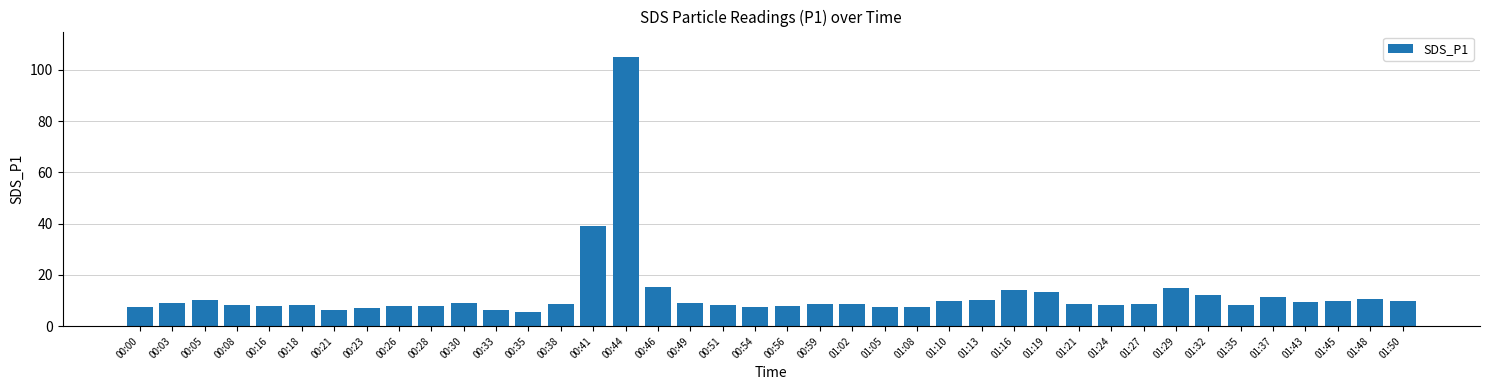

How many distinct data groups are displayed?

1